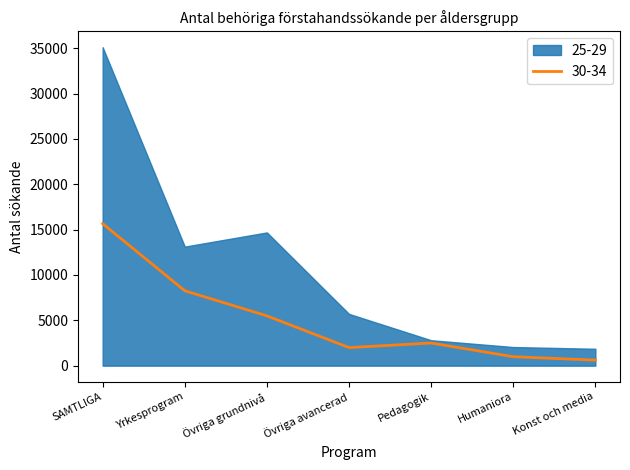

Is it true that 30-34 equals 8259 at Yrkesprogram?

True